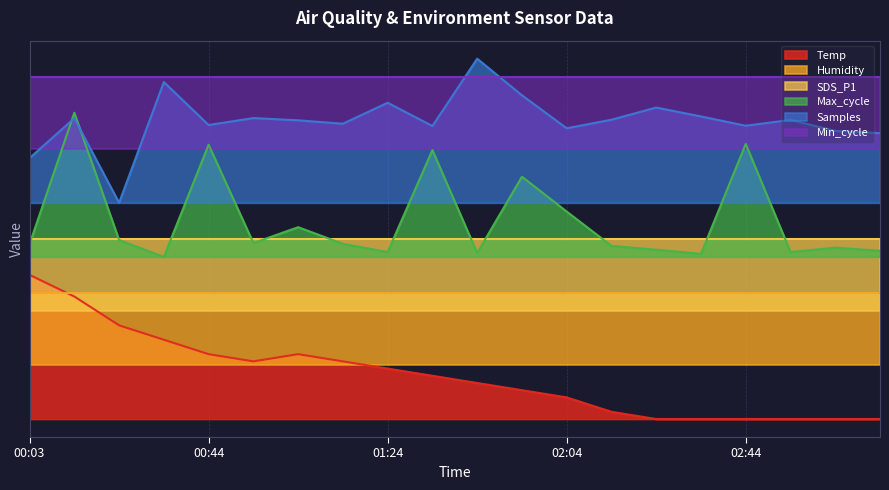

True or false: Temp and Samples intersect in this chart.

False